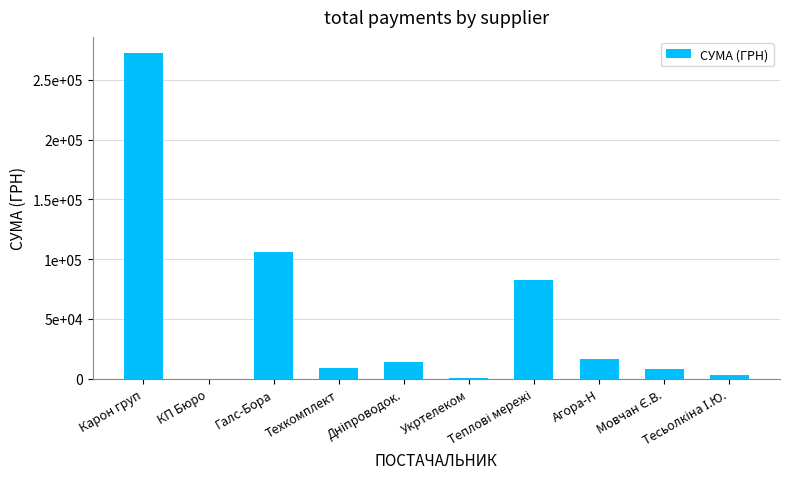

Which label corresponds to the largest value in the chart?

Карон груп